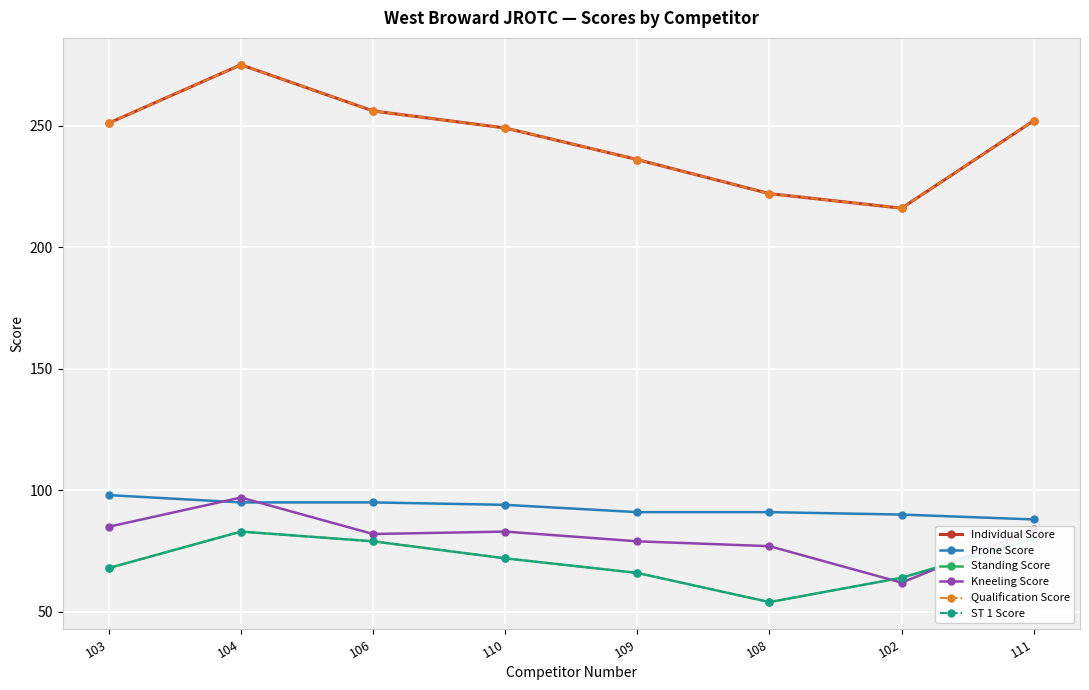

The Kneeling Score series shows 139 at 111. True or false?

False